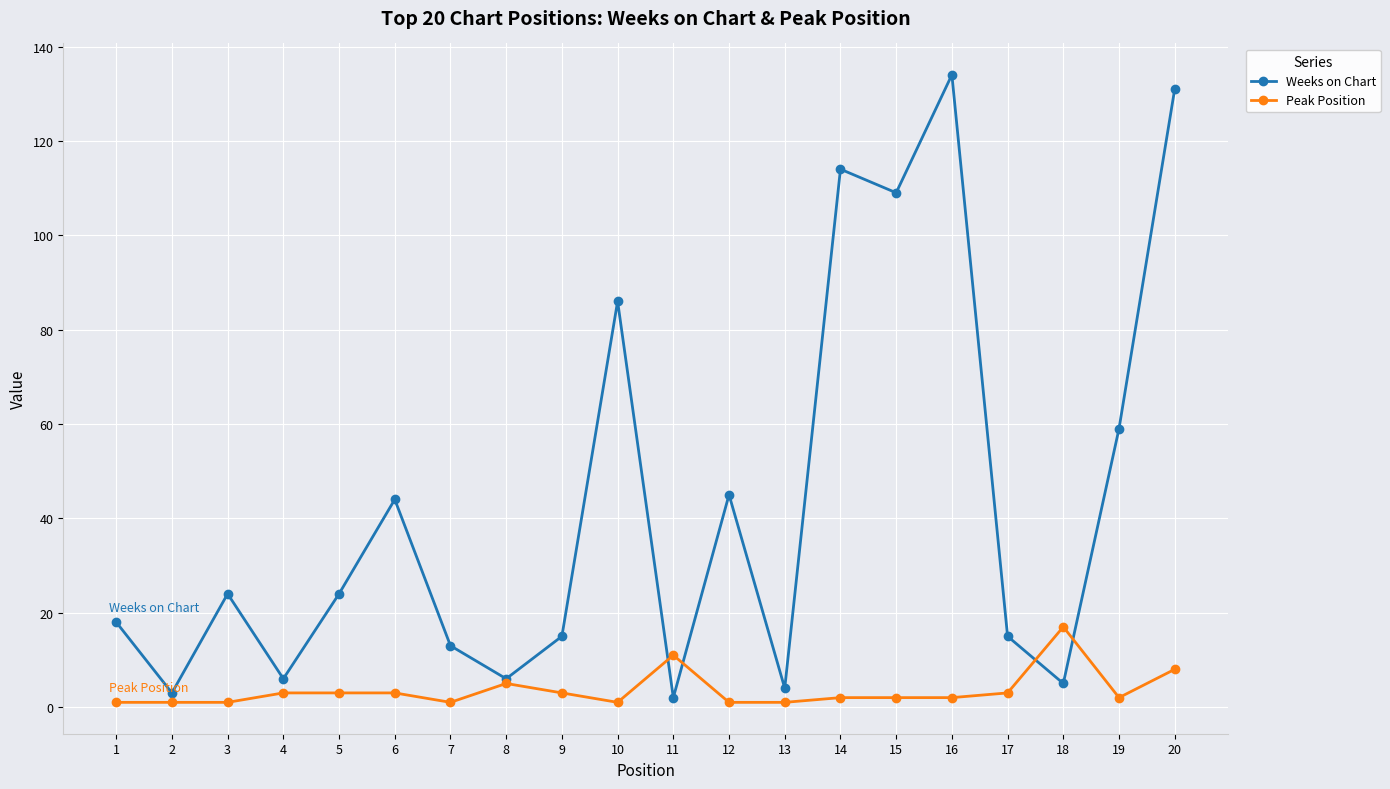

Reading left to right, list all the values displayed in this chart.

Weeks on Chart: 18	3	24	6	24	44	13	6	15	86	2	45	4	114	109	134	15	5	59	131
Peak Position: 1	1	1	3	3	3	1	5	3	1	11	1	1	2	2	2	3	17	2	8